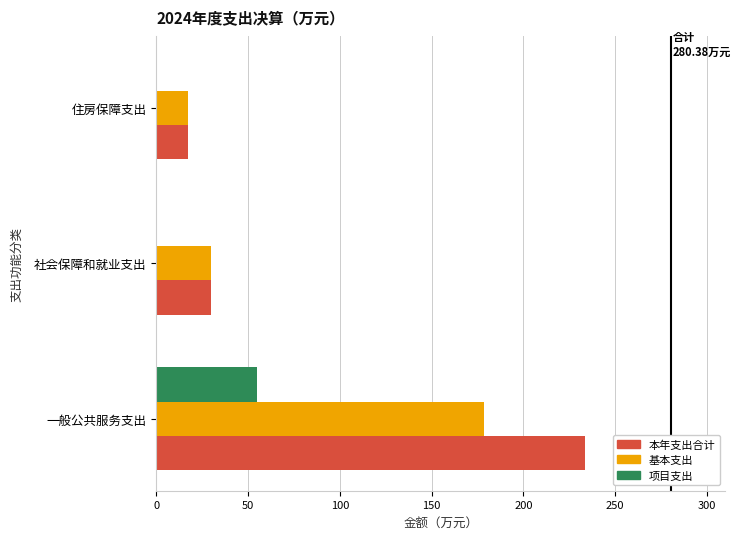

What is the approximate value of 基本支出 at 社会保障和就业支出?

29.6